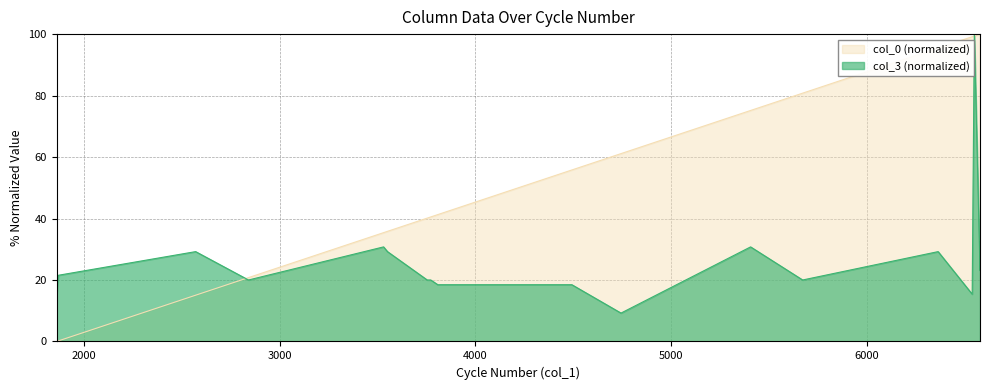

Is it true that col_3 equals 47.4 at 3531?

False